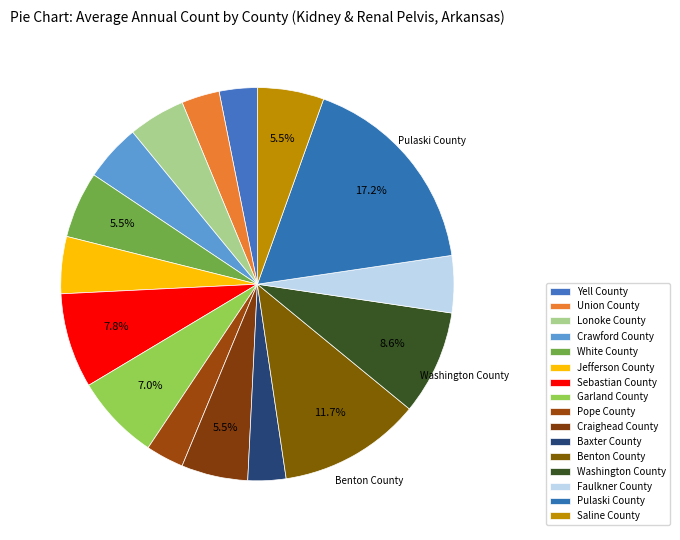

What percentage is the Faulkner County slice, to the nearest percent?

5%